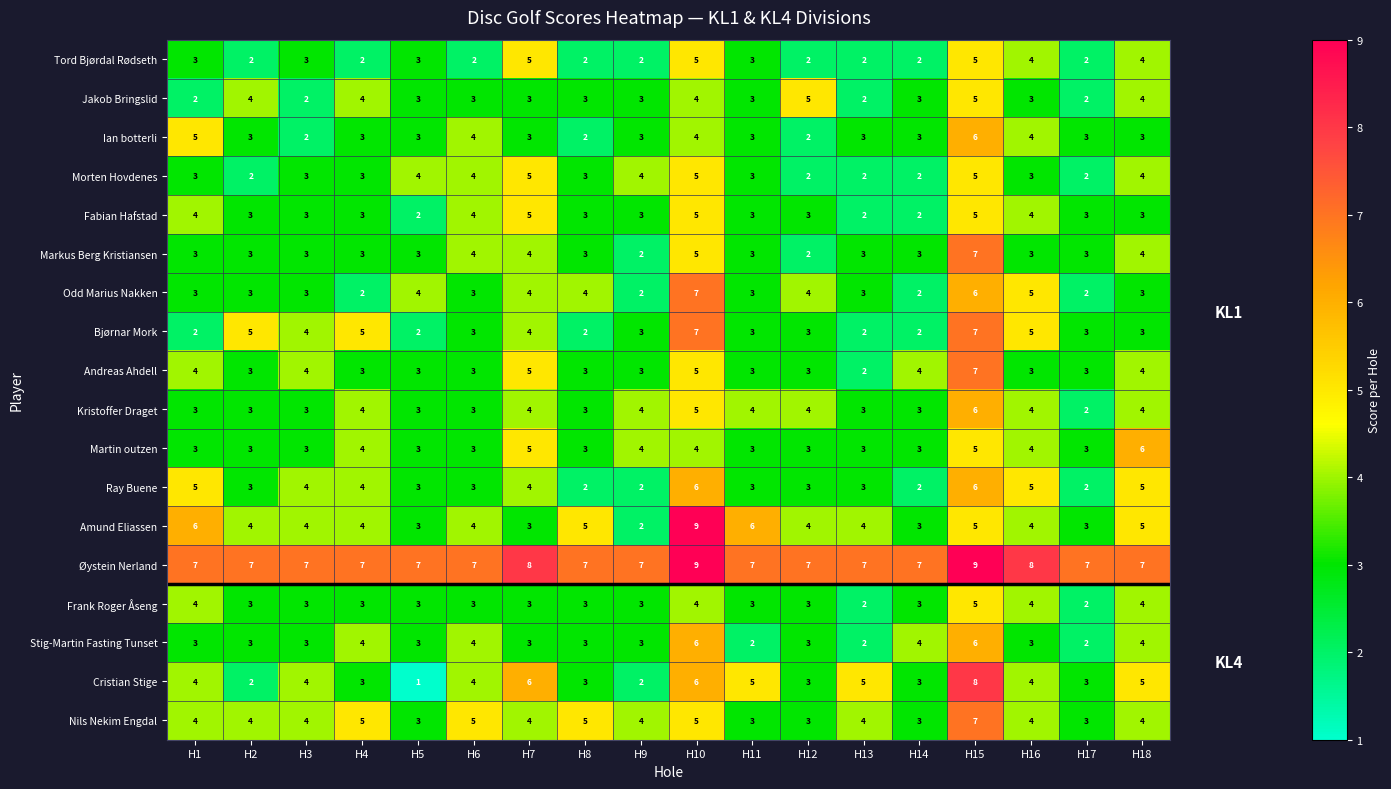

Is it true that Bjørnar Mork equals 2 at H2?

False